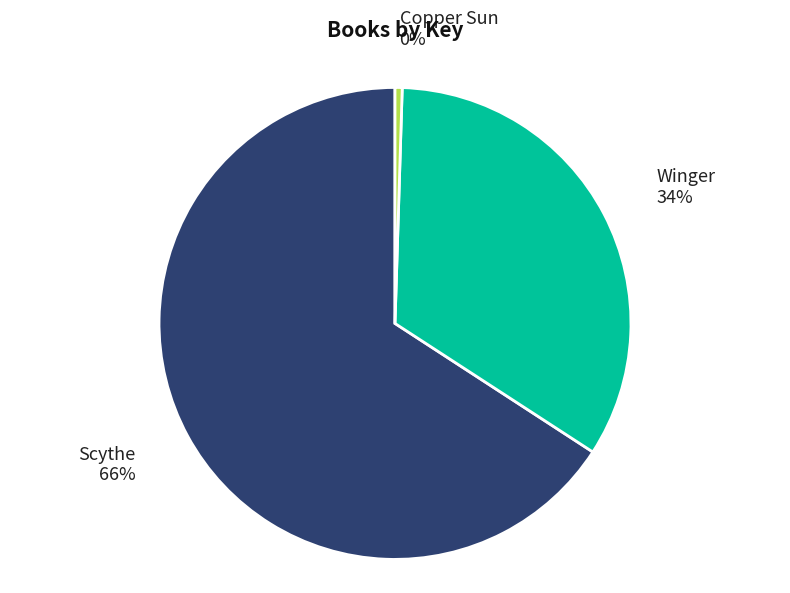

To the nearest percent, what is the combined percentage of Scythe and Copper Sun?

66%